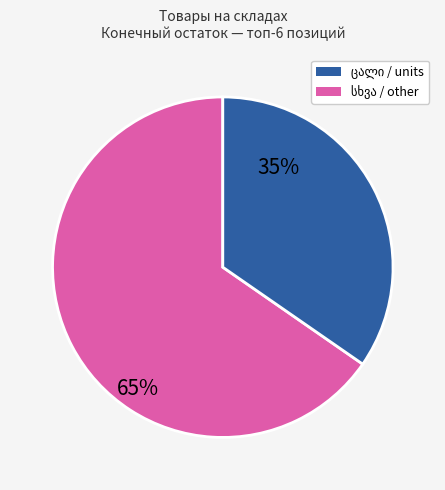

Is there a majority slice in this chart?

Yes